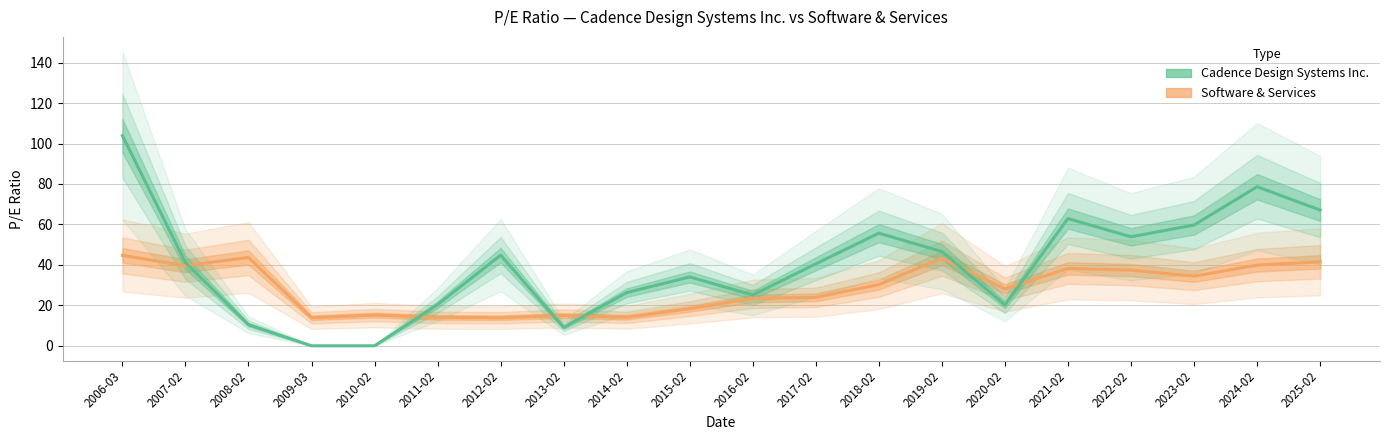

At how many categories does at least one series exceed 20?

17